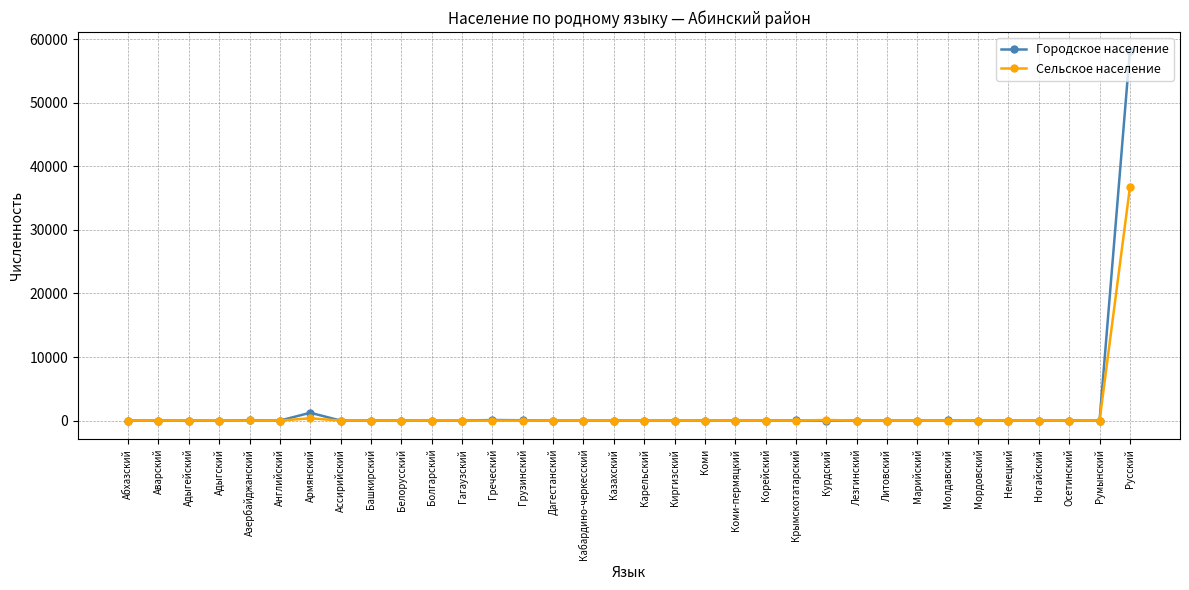

At which category is the sum across all series the highest?

Русский